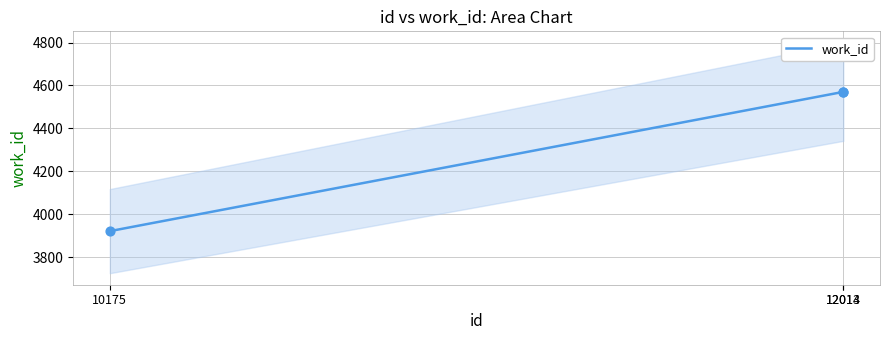

What is the change in value from 10175 to 12014?

+649